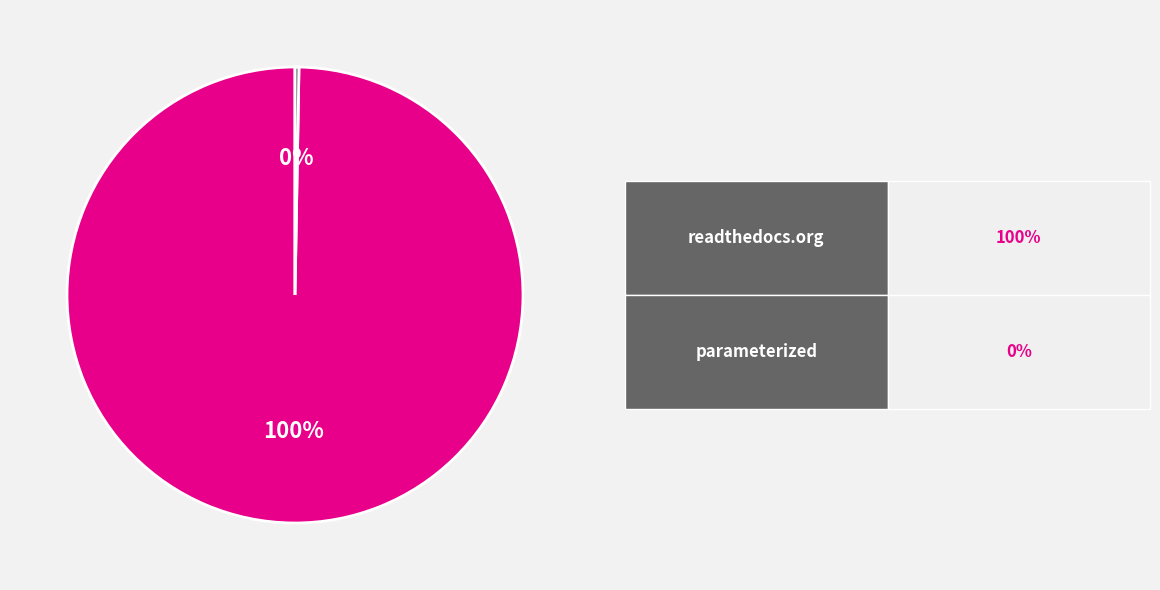

Is there any slice that represents more than half of the pie?

Yes